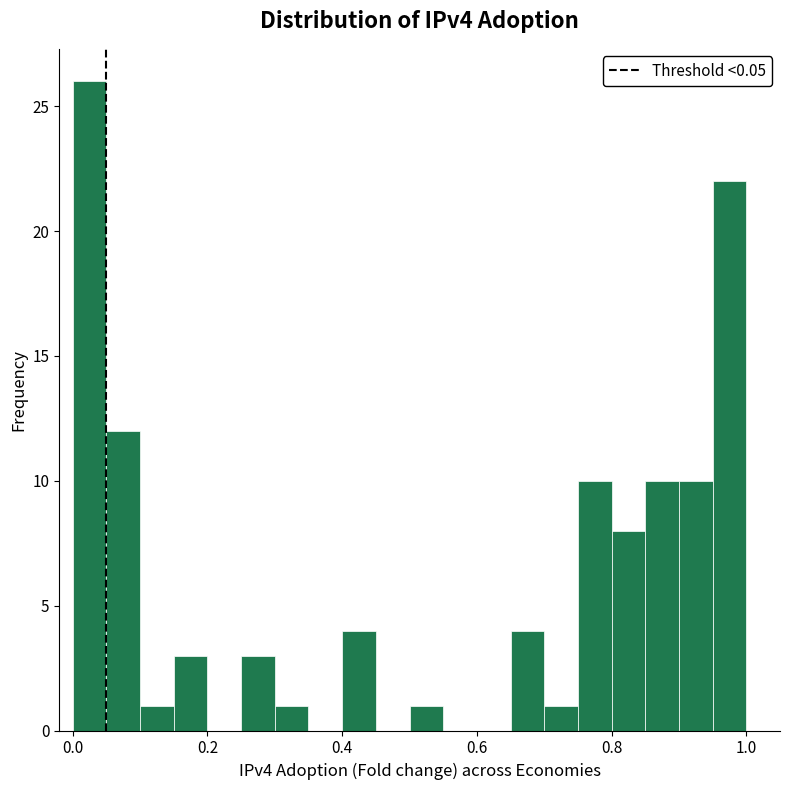

Around what value on the x-axis is the tallest bar? Give the approximate position of its centre, as read against the axis.

0.02